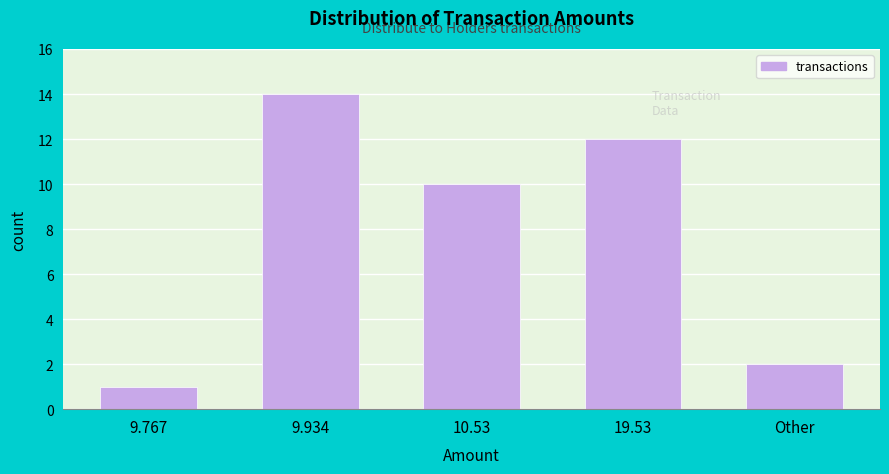

Reading left to right, list all the values displayed in this chart.

1	14	10	12	2